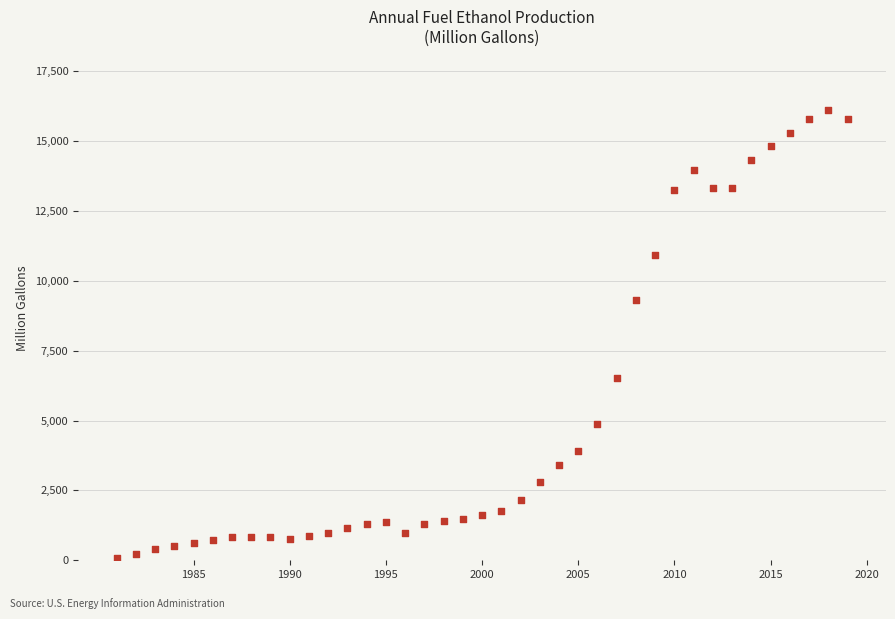

What is the range of Y values (max minus min)?

16007.9